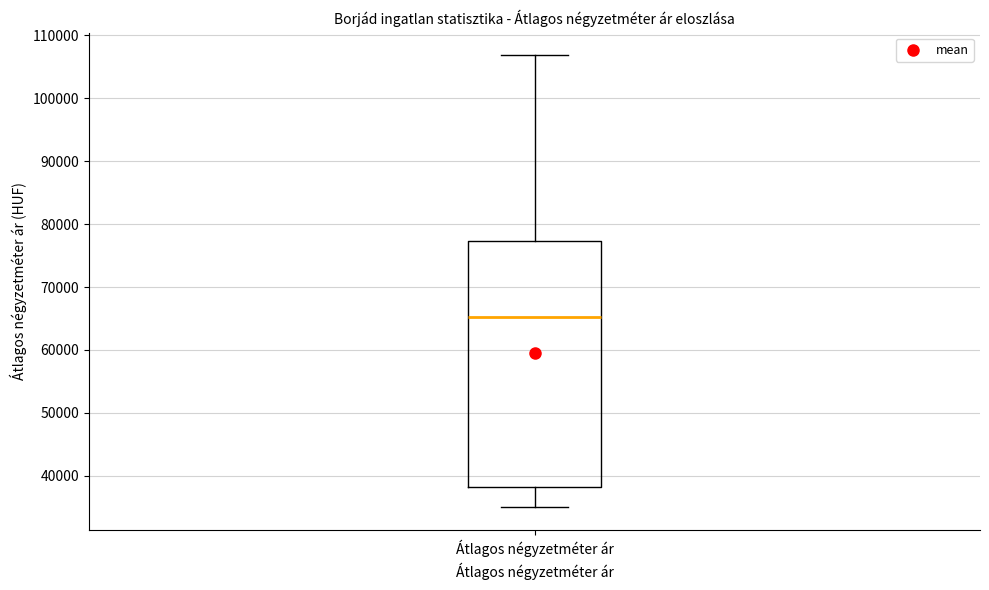

Read this box plot against the y-axis: the position of the median line, the range covered by the box, and the ends of both whiskers. The values are not printed on the chart, so give them approximately, as read against the axis.

median 65000, box 38000 to 77000, whiskers 35000 to 107000